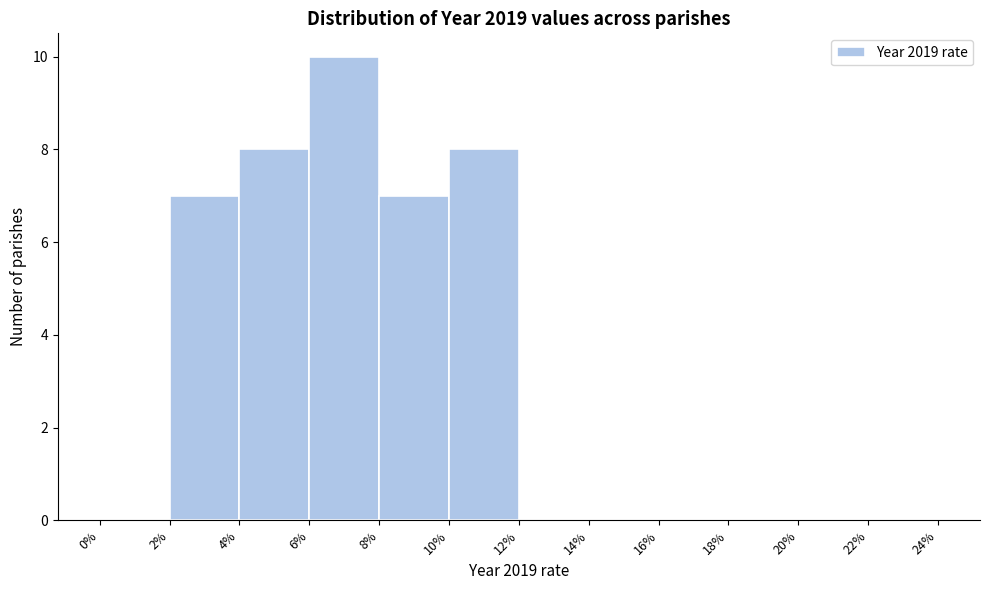

Reading left to right, list every bar in this chart as the range it spans on the x-axis followed by its height. The values are not printed on the chart, so give them approximately, as read against the axis.

0% to 2%: 0
2% to 4%: 7
4% to 6%: 8
6% to 8%: 10
8% to 10%: 7
10% to 12%: 8
12% to 14%: 0
14% to 16%: 0
16% to 18%: 0
18% to 20%: 0
20% to 22%: 0
22% to 24%: 0